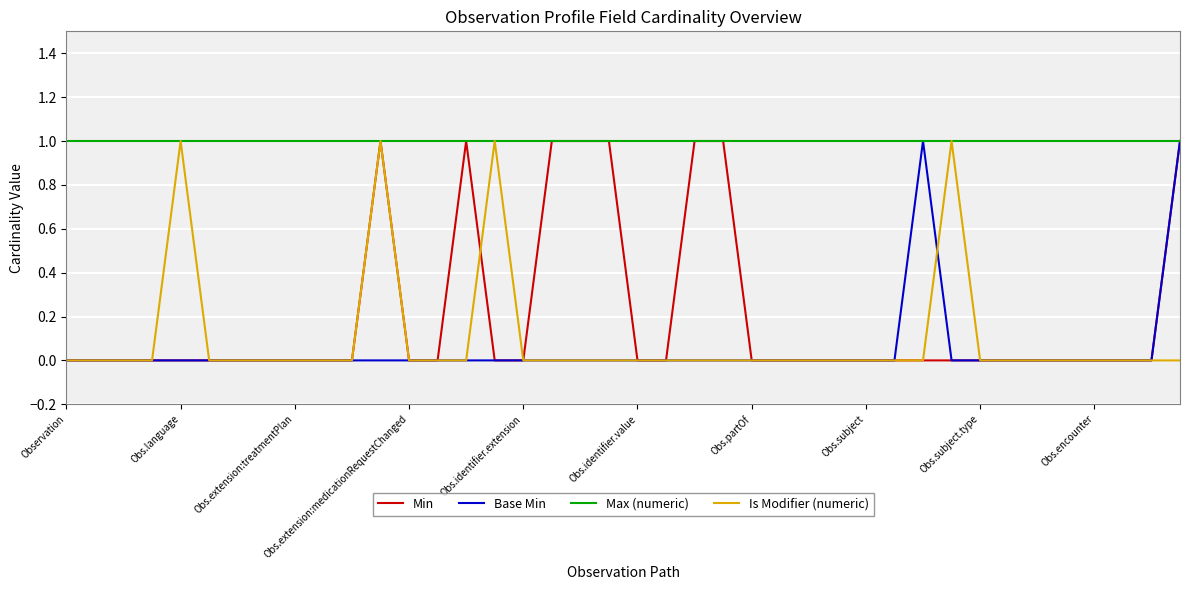

Which series has the largest total across all categories?

Max (numeric)